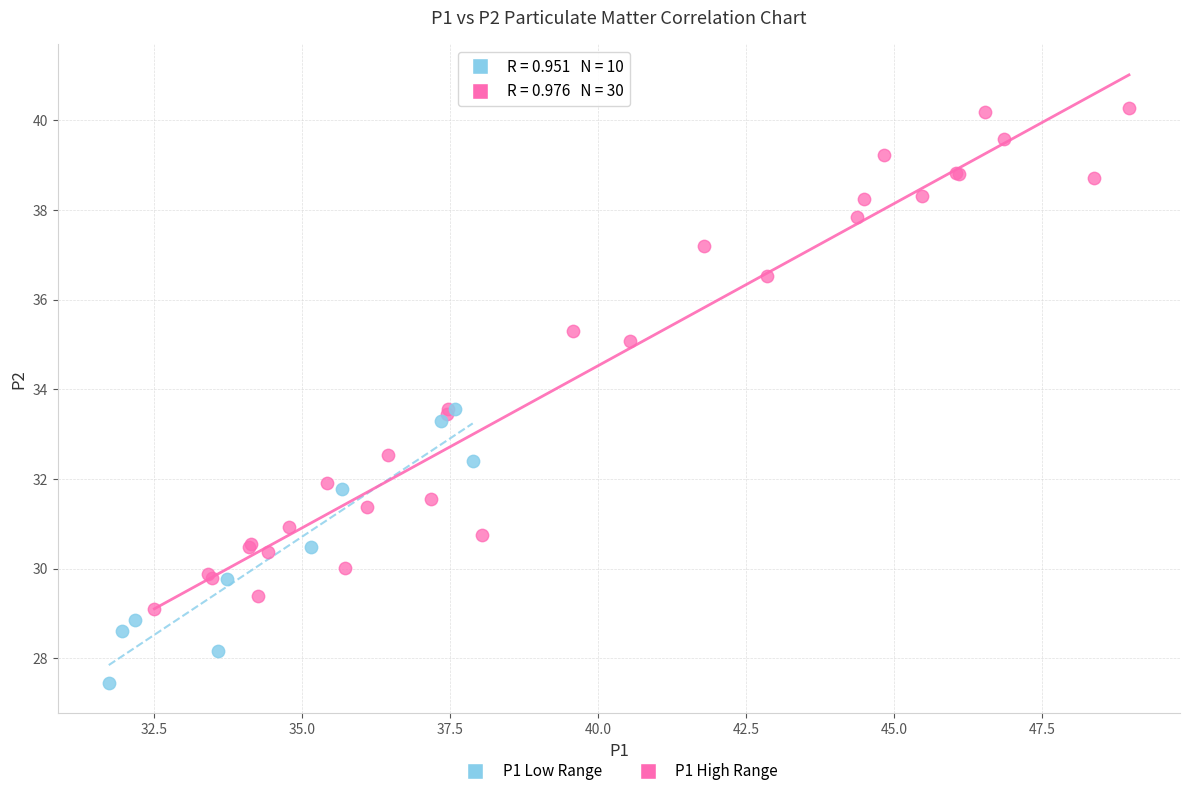

Which series contains the lowest Y value?

P1 Low Range